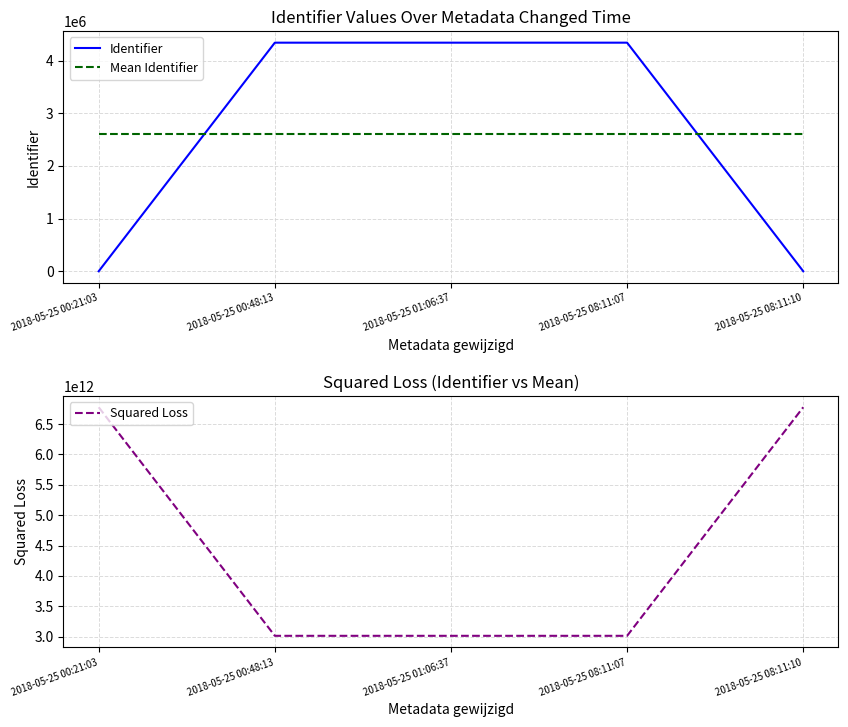

What is the spread (max minus min) of values at 2018-05-25 08:11:07?

3012674103443.4